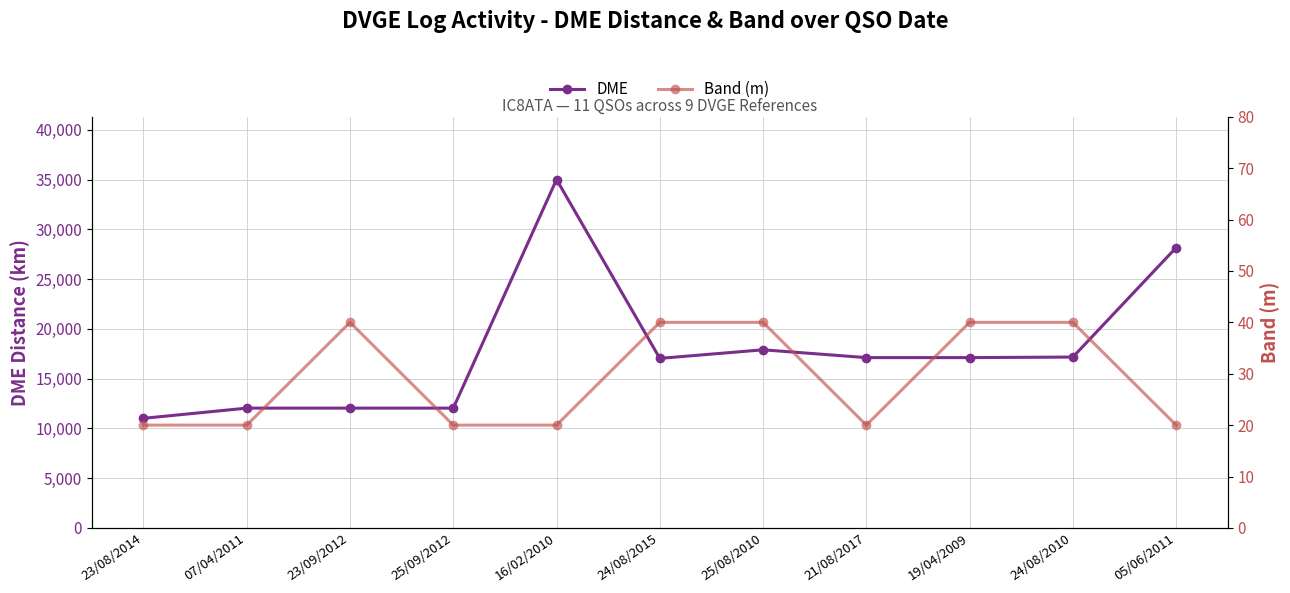

Does the chart have visible grid lines?

Yes